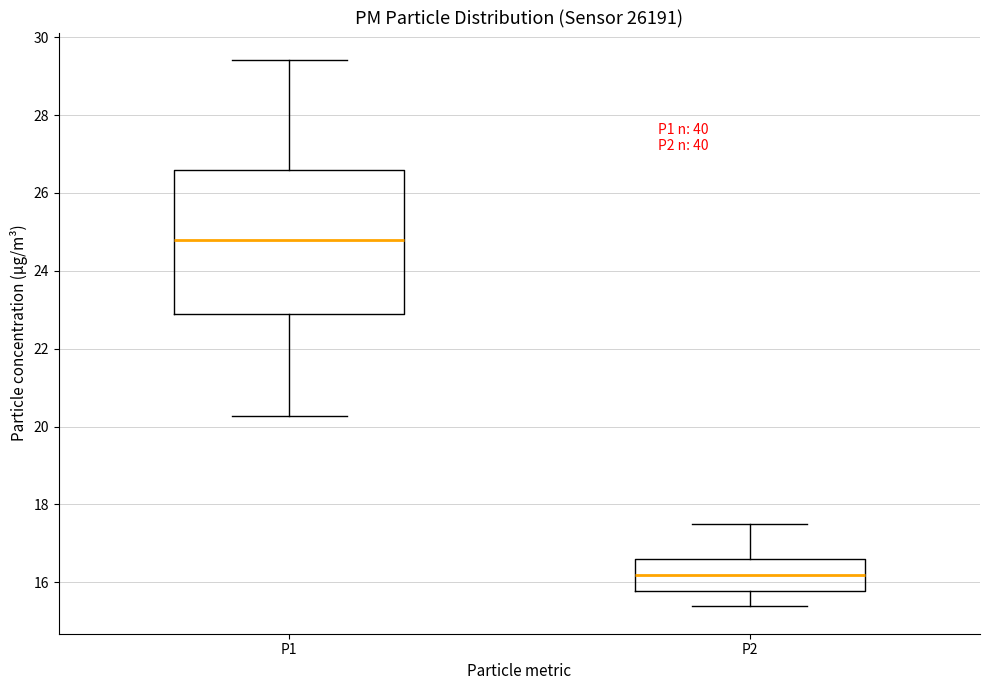

Comparing the boxes themselves (not the whiskers), which one is the tallest?

P1